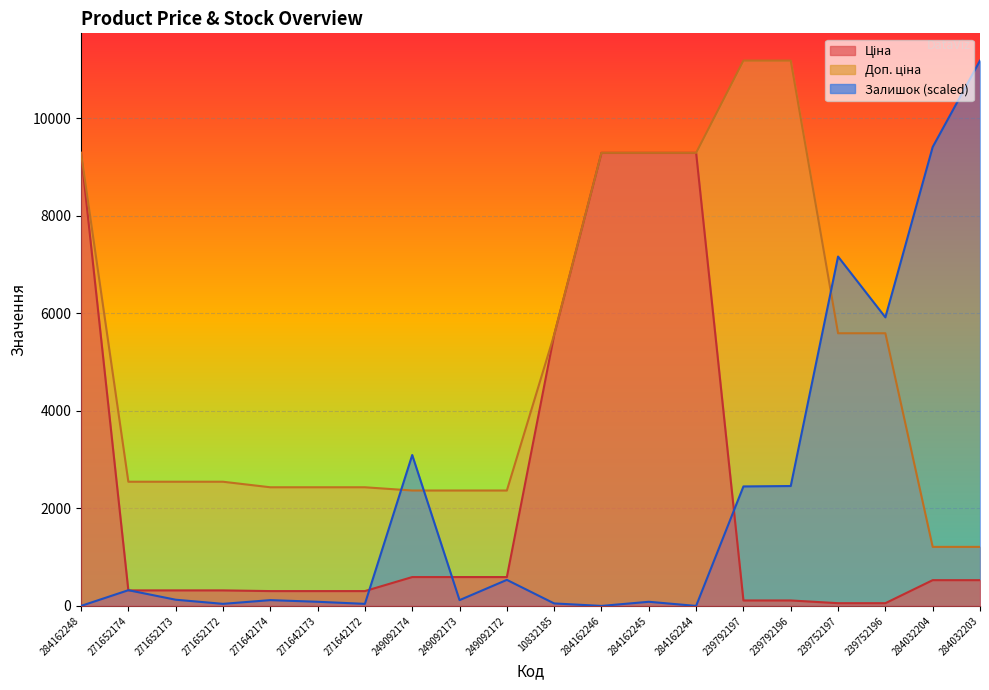

How many intersections are there between Ціна and Залишок?

5